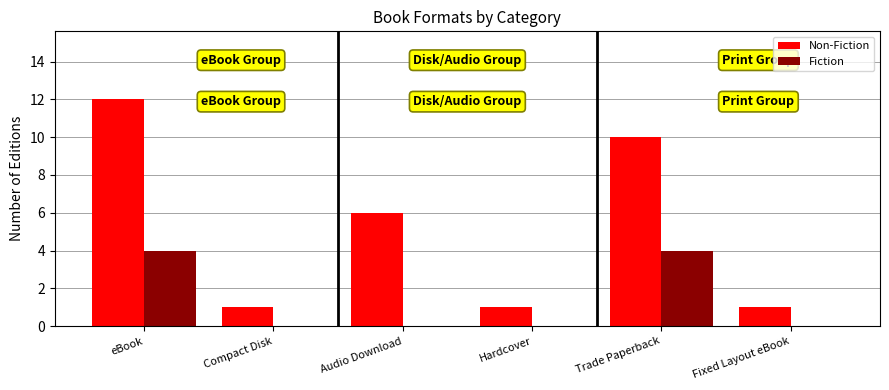

Between Hardcover and Trade Paperback, which series saw the biggest shift?

Non-Fiction